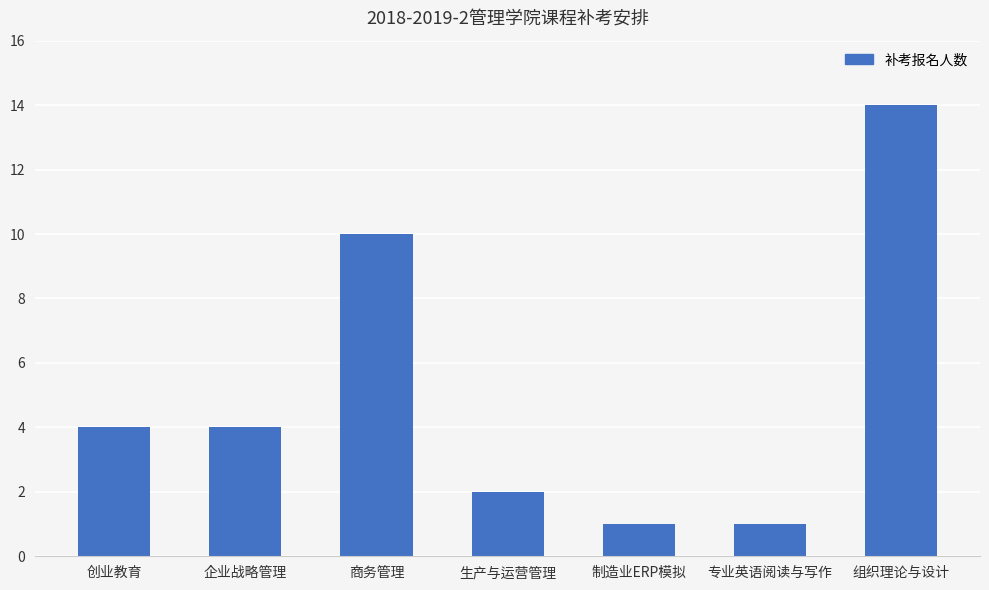

Which category has the highest value across all series?

组织理论与设计